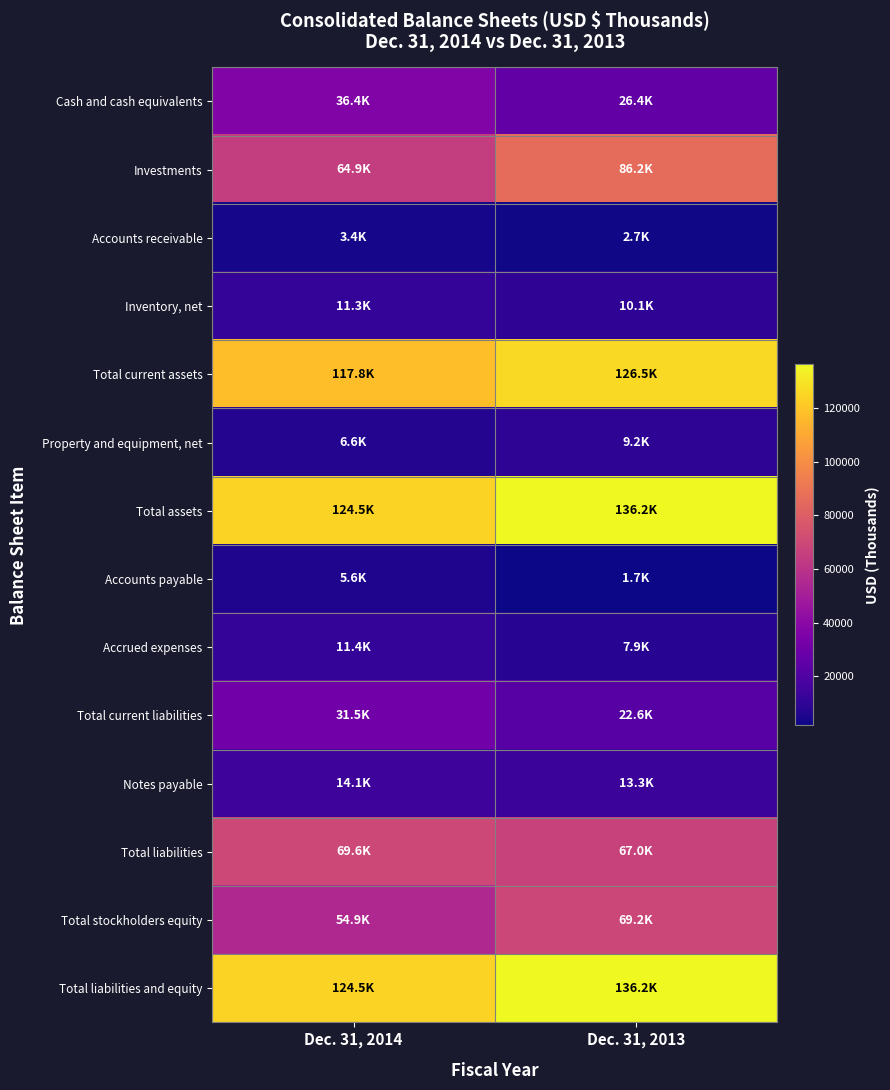

Which series changed the most between Dec. 31, 2014 and Dec. 31, 2013?

Investments